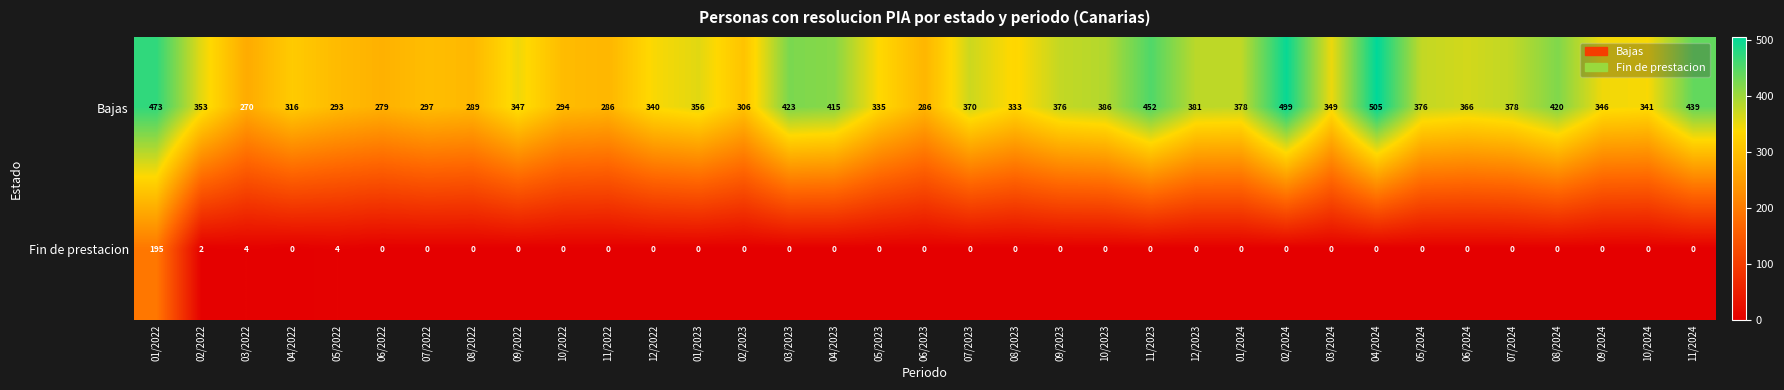

Read the Bajas value at 01/2024, to the nearest 10.

380